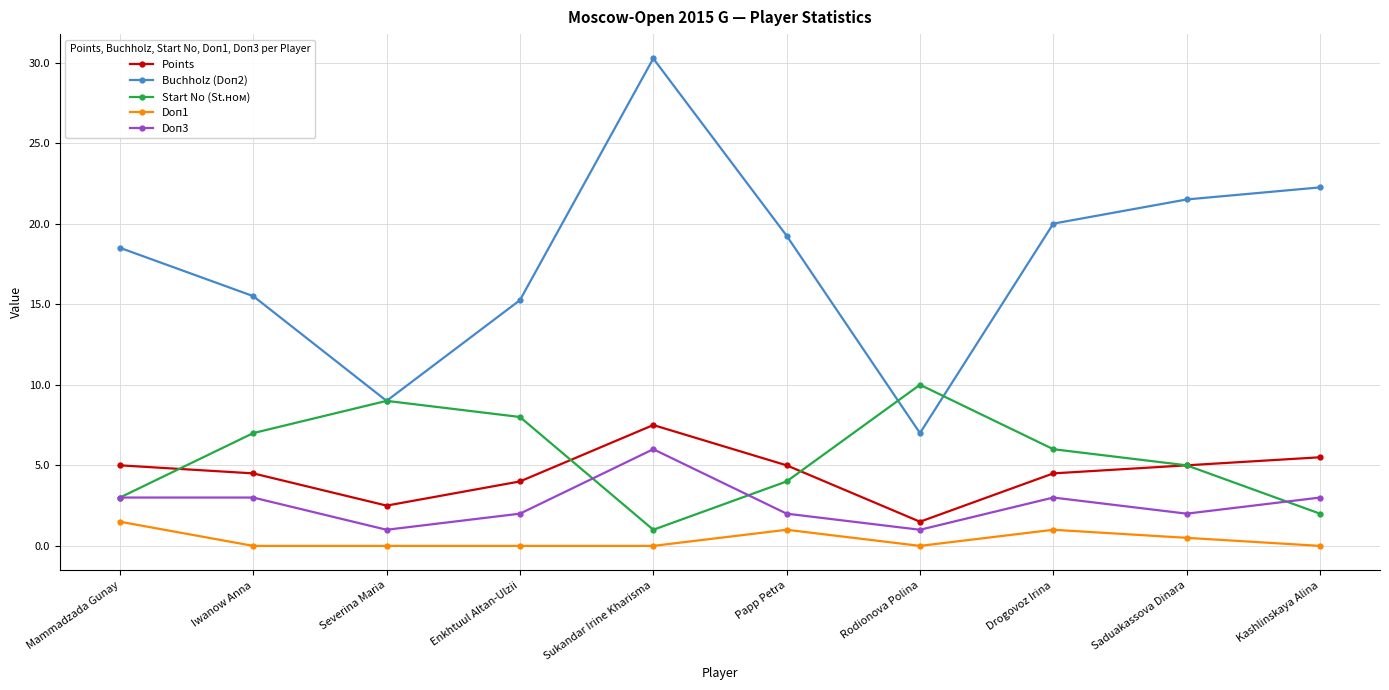

What is the minimum value for Buchholz (Doп2)?

7.0